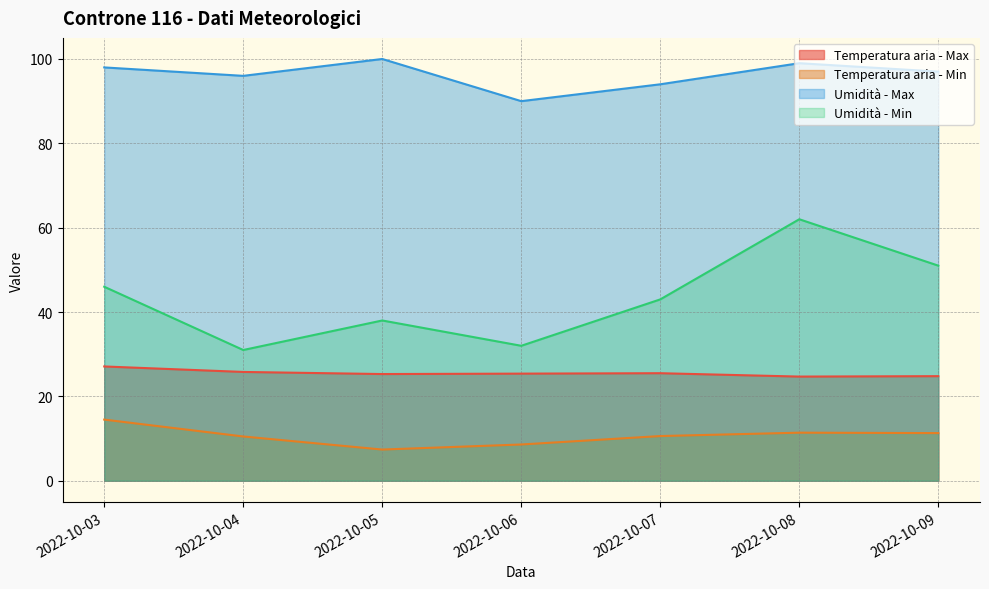

True or false: Temperatura aria - Max and Umidità - Max cross at least once.

False